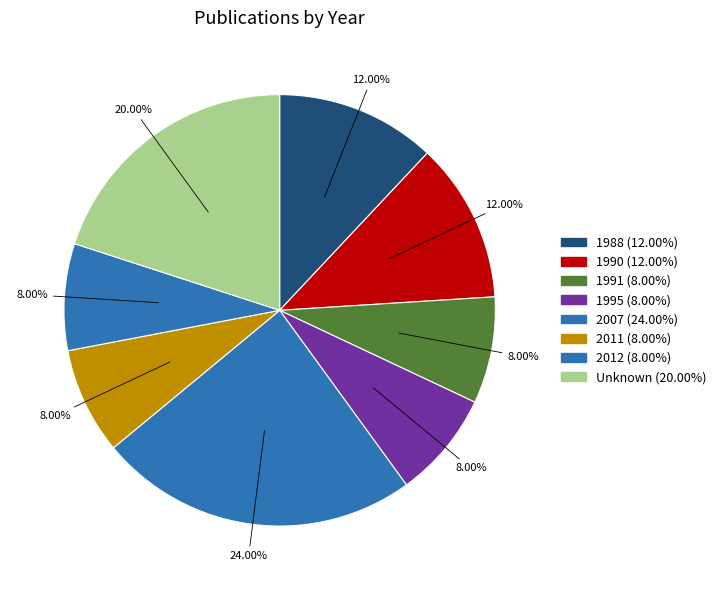

How many slices are in this pie chart?

8